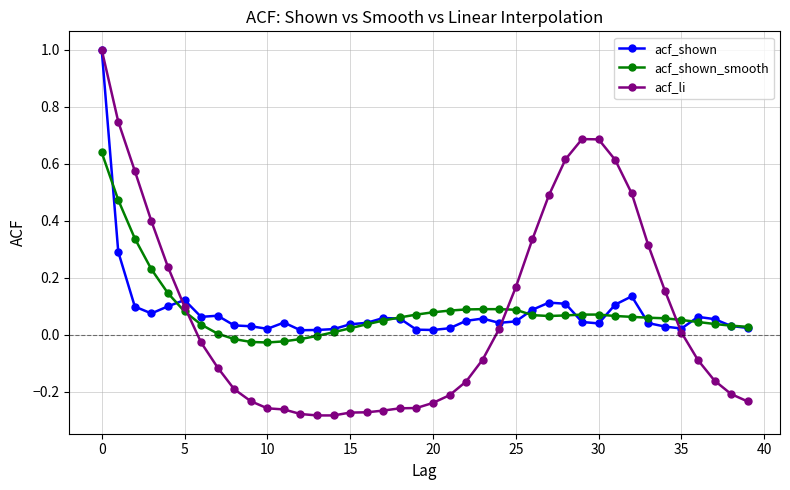

What are all the series names shown in the legend?

acf_shown, acf_shown_smooth, acf_li